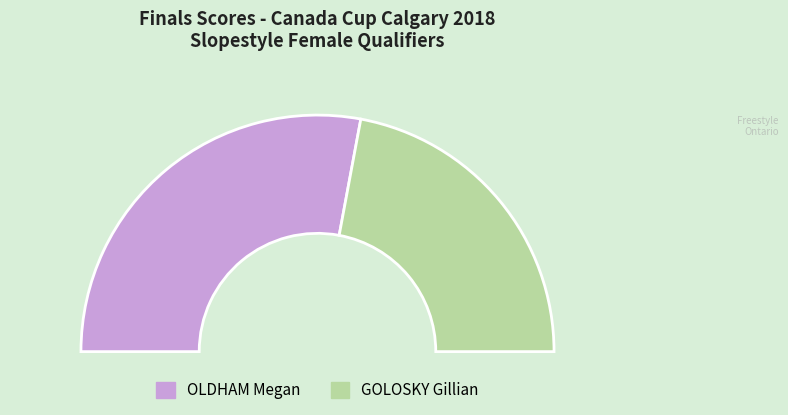

Does any single category account for the majority?

Yes